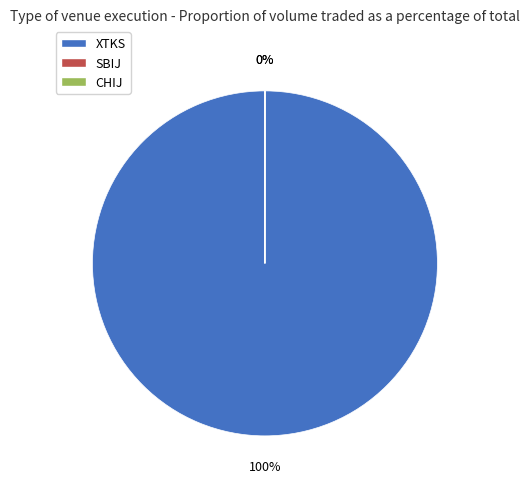

Is there any slice that represents more than half of the pie?

Yes